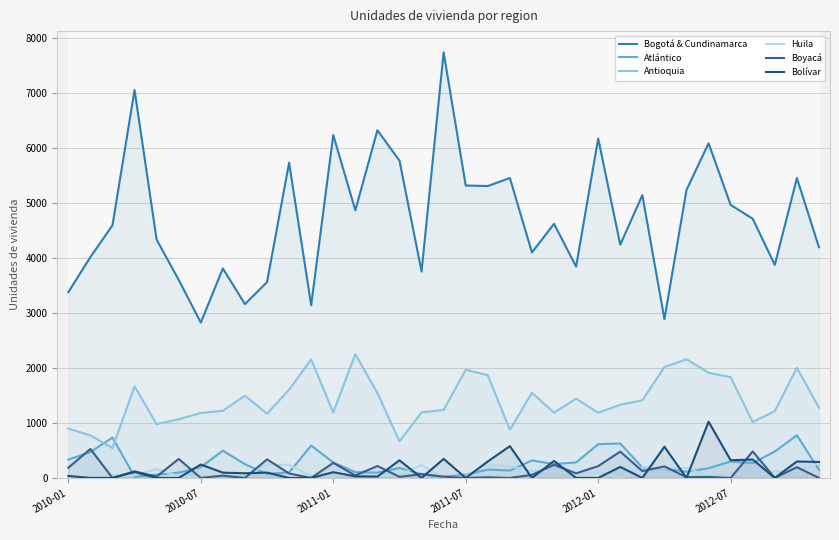

At which category does Bogotá & Cundinamarca reach its first local valley?

2010-07